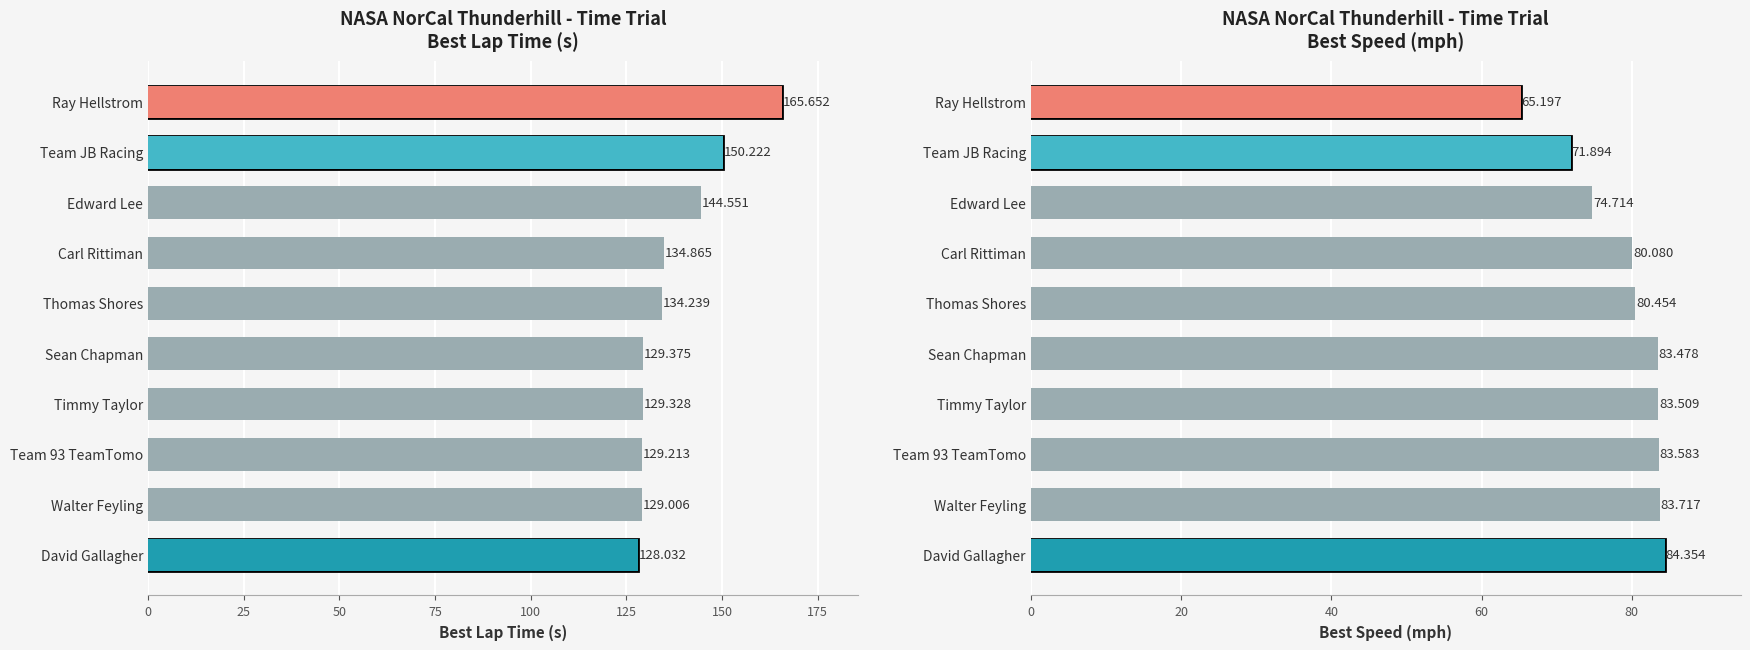

What is the spread (max minus min) of values at Thomas Shores?

53.8